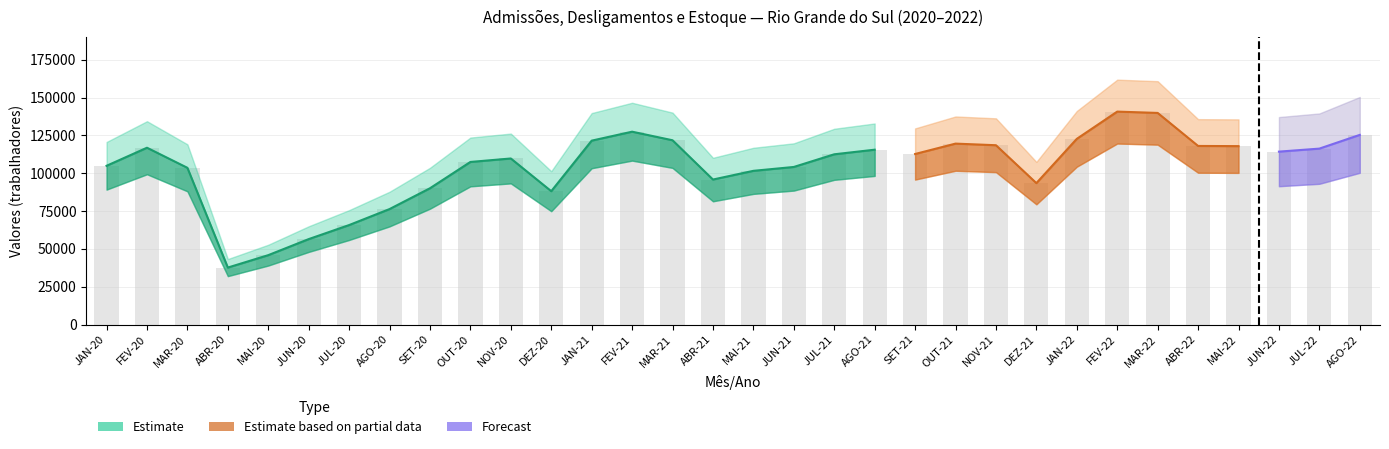

What position from the right is MAI-21?

16